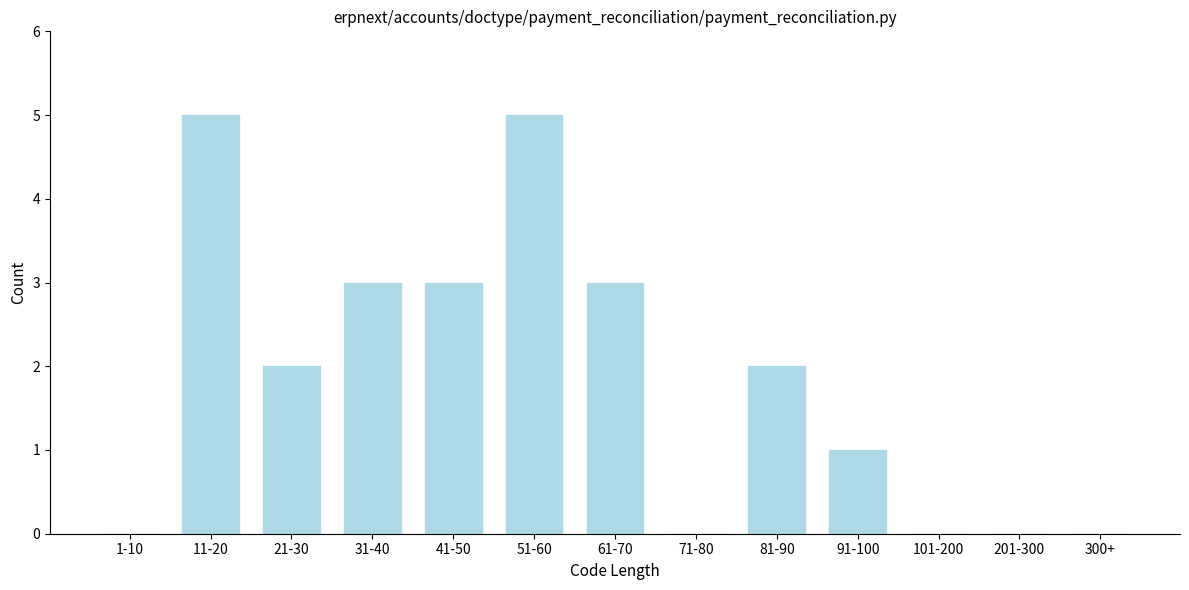

Reading right to left, extract all data points from this chart.

300+=0	201-300=0	101-200=0	91-100=1	81-90=2	71-80=0	61-70=3	51-60=5	41-50=3	31-40=3	21-30=2	11-20=5	1-10=0